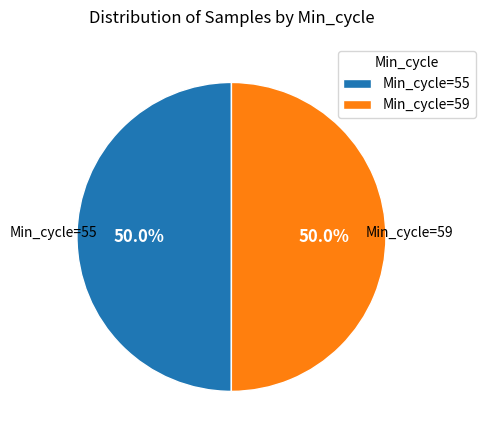

To the nearest percent, what is the average slice percentage?

50%